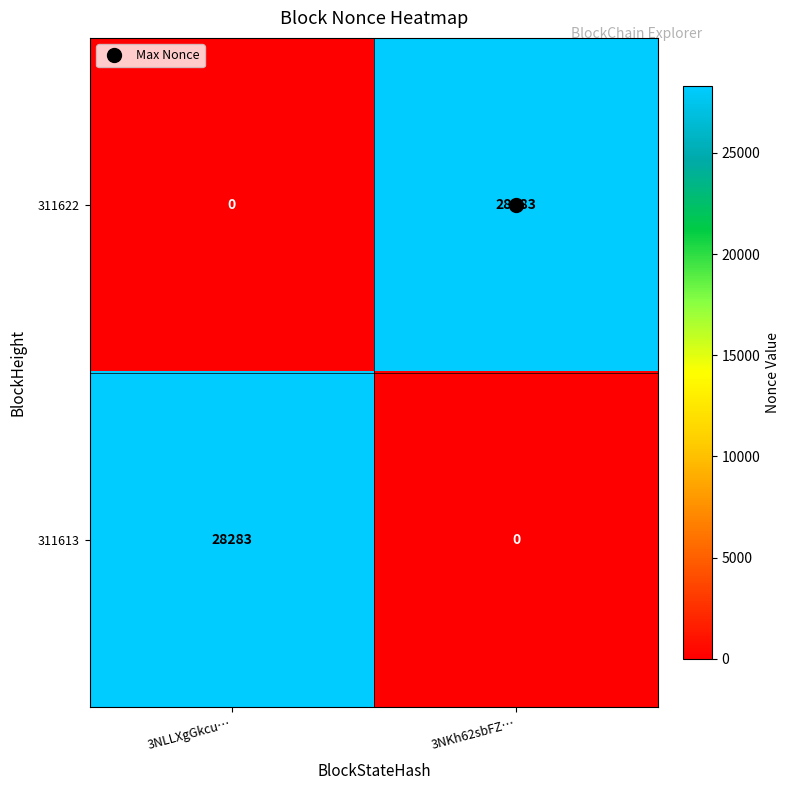

What is the sum of all 311613 values?

28283